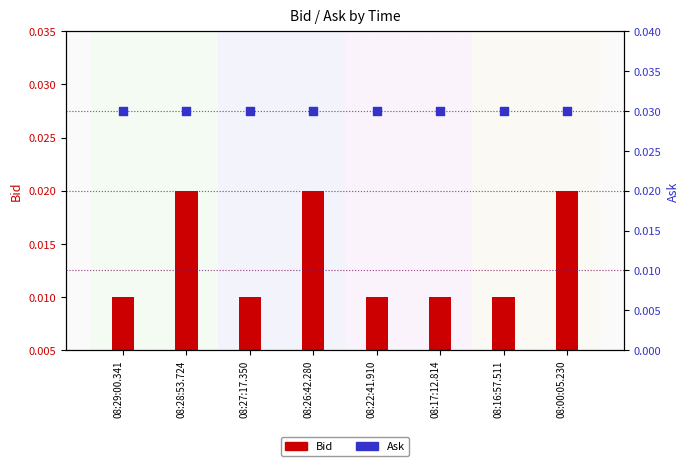

Is the value of Ask at 08:22:41.910 greater than the value of Bid at 08:29:00.341?

Yes